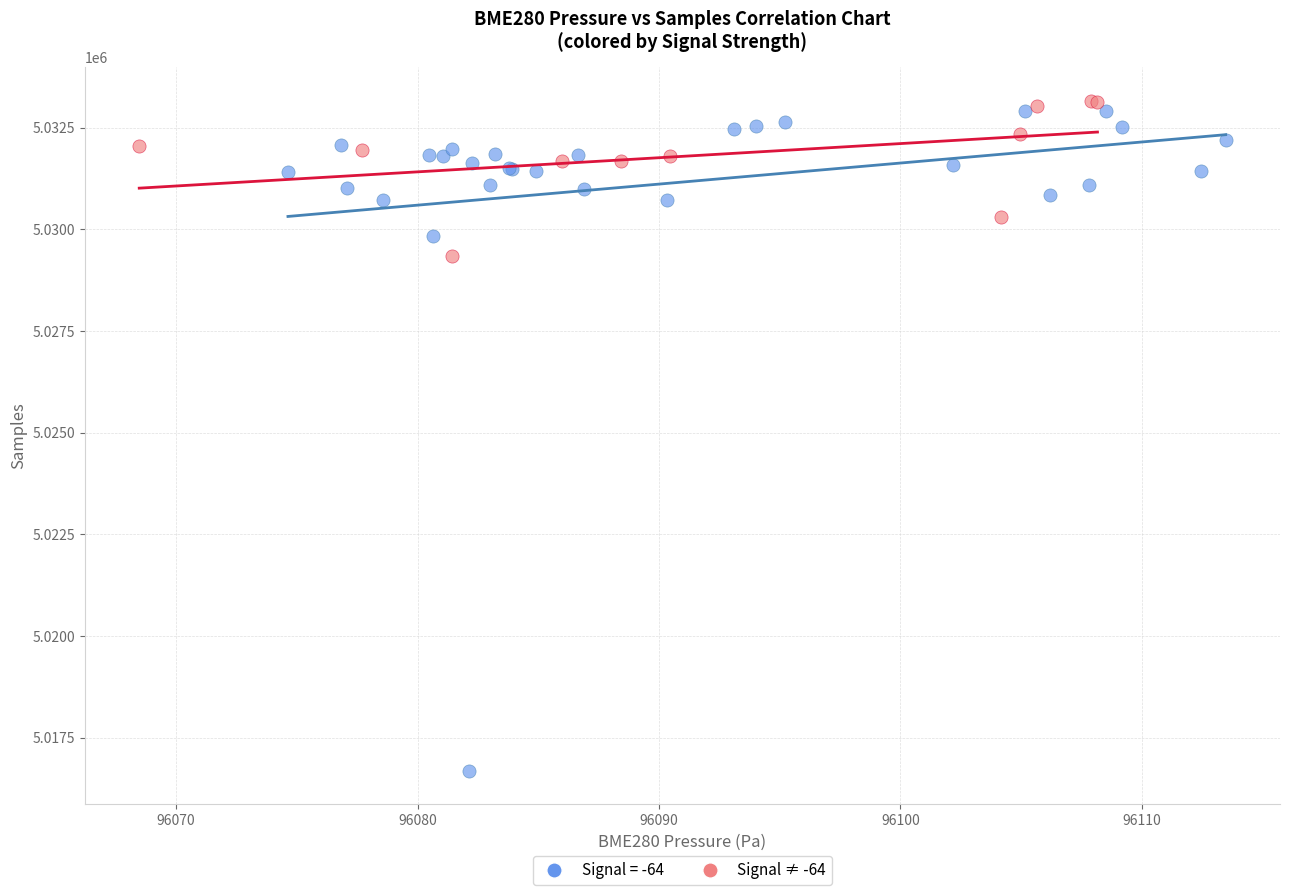

Which series has the widest spread of Y values?

Signal = -64